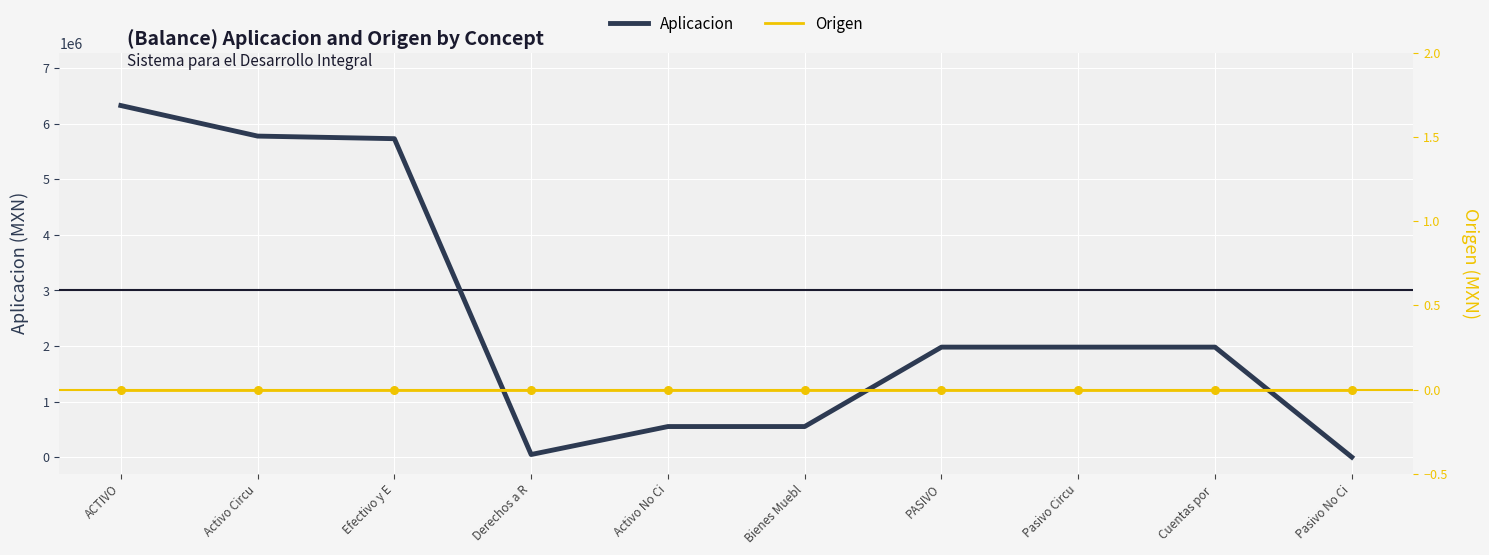

What are all the series names shown in the legend?

Aplicacion, Origen